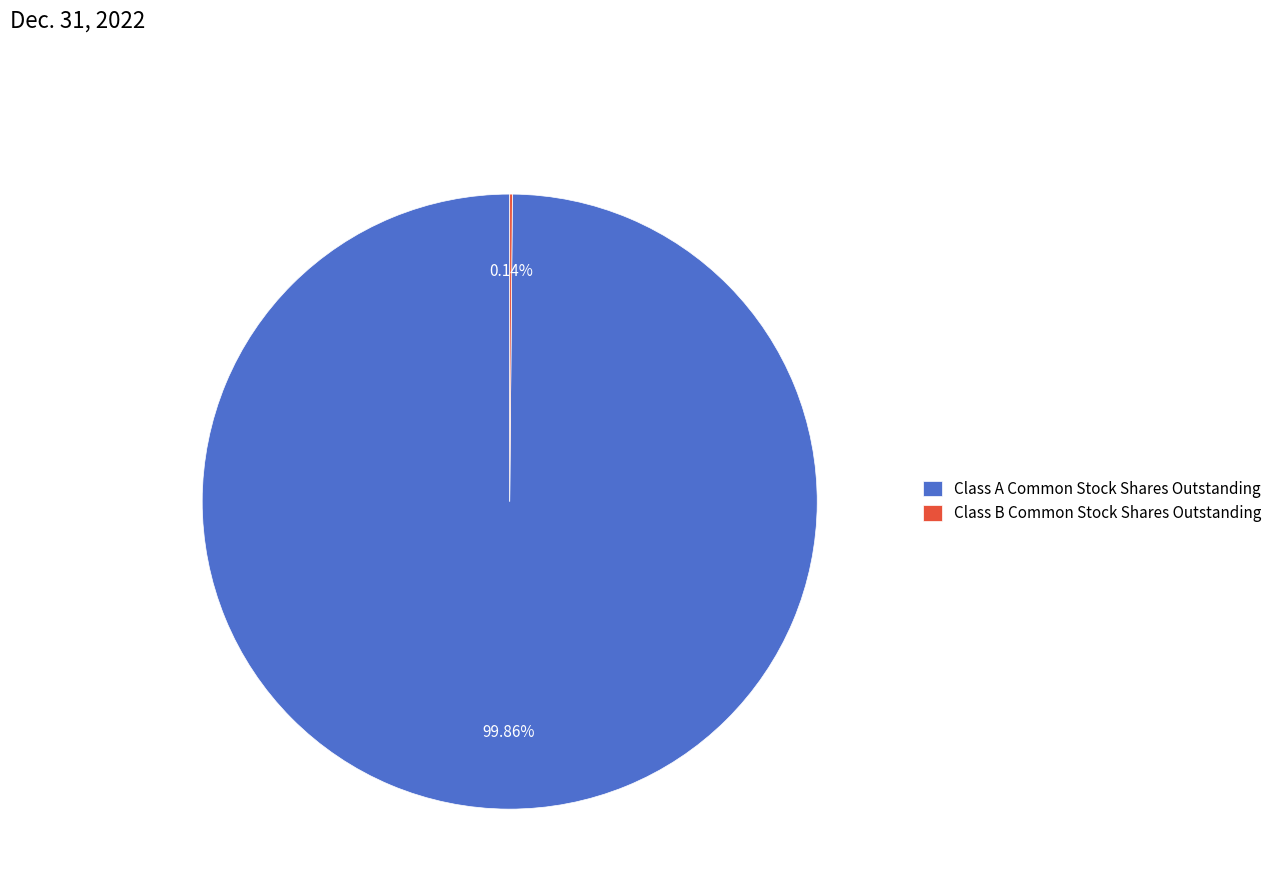

Which category accounts for the majority?

Class A Common Stock Shares Outstanding